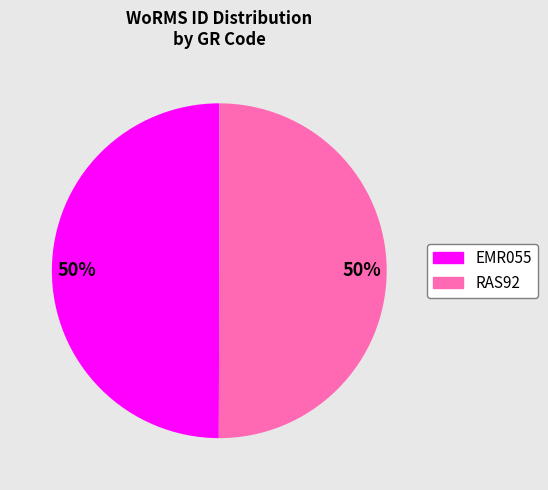

To the nearest percent, what portion does EMR055 represent?

50%